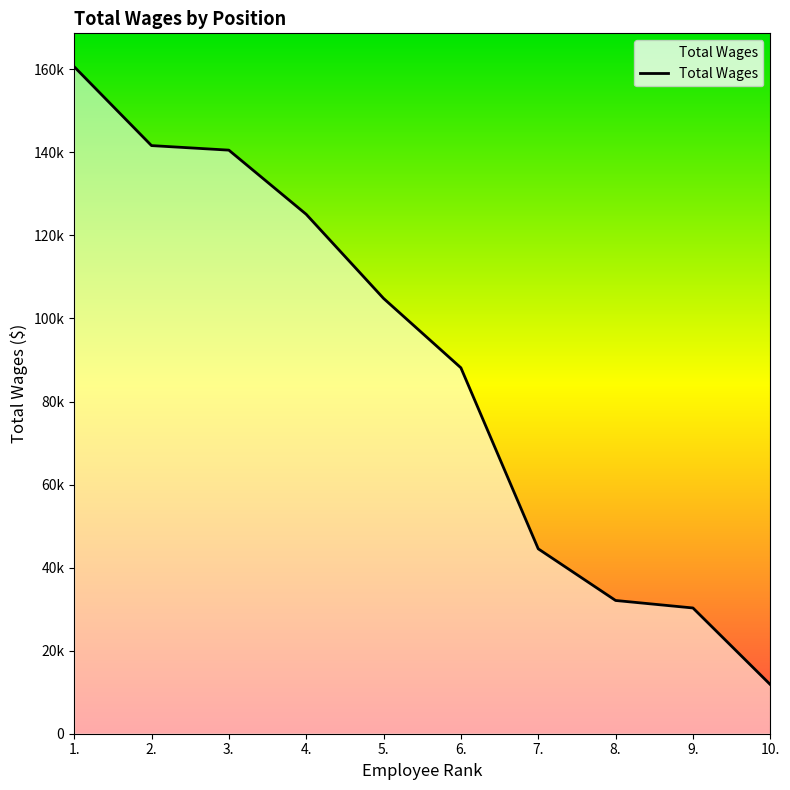

List the labels in order of value, smallest first.

10., 9., 8., 7., 6., 5., 4., 3., 2., 1.